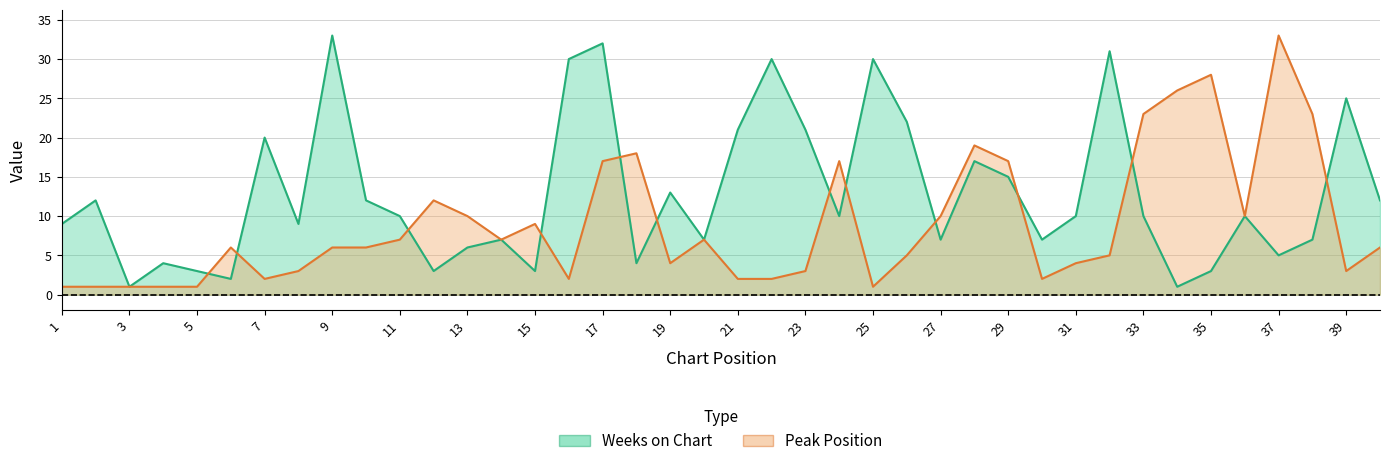

How many intersections are there between Weeks on Chart and Peak Position?

12